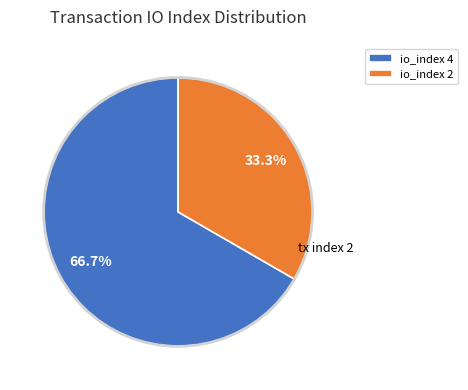

Rank the categories by value from lowest to highest.

io_index 2, io_index 4